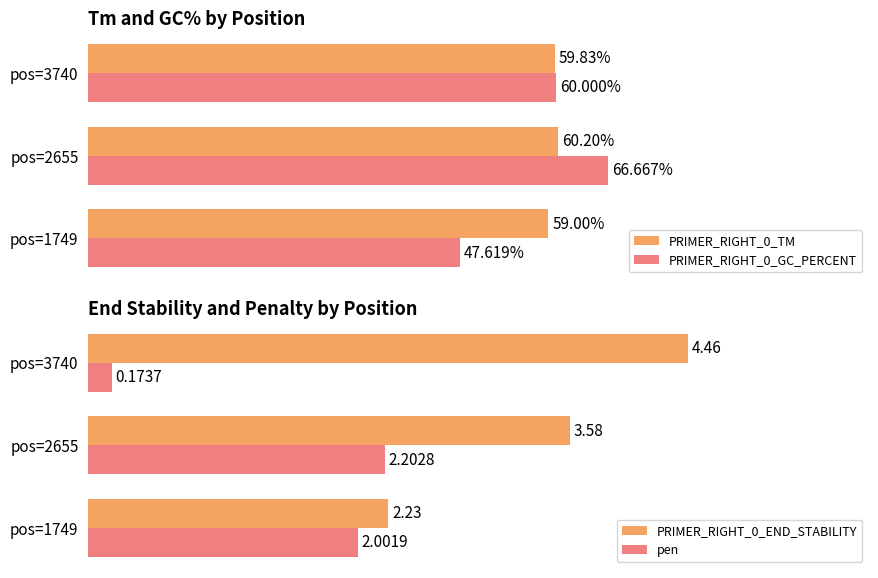

List the labels in order of PRIMER_RIGHT_0_GC_PERCENT value, largest first.

pos=2655, pos=3740, pos=1749